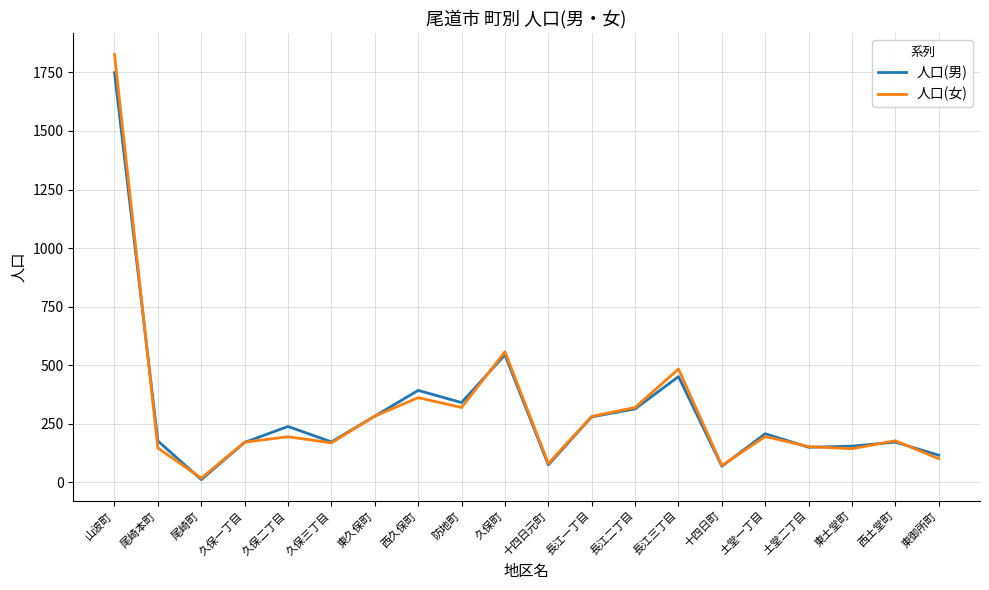

What is the approximate value of 人口(女) at 西土堂町?

177